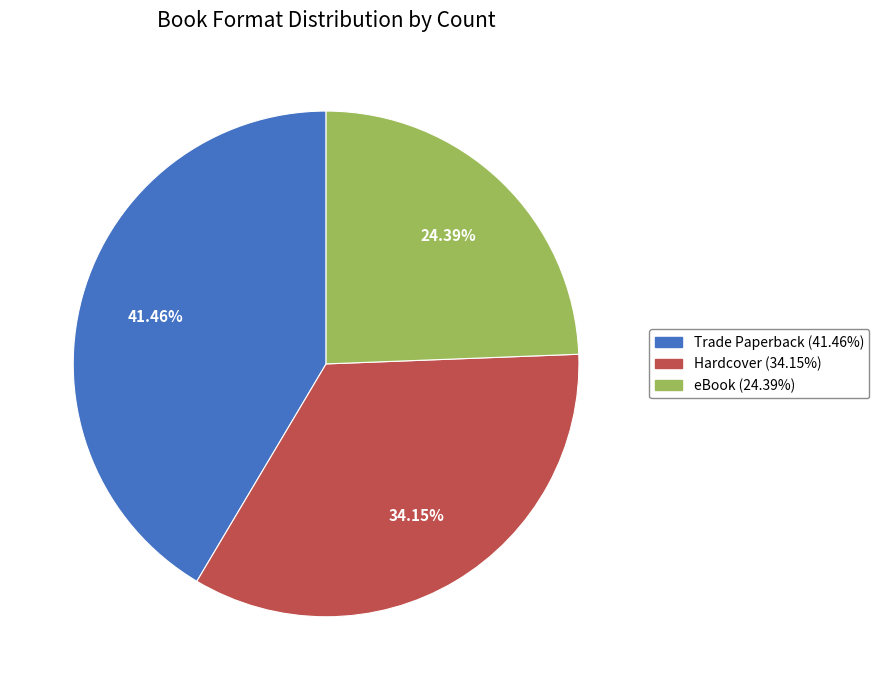

Between Hardcover and Trade Paperback, which is larger?

Trade Paperback